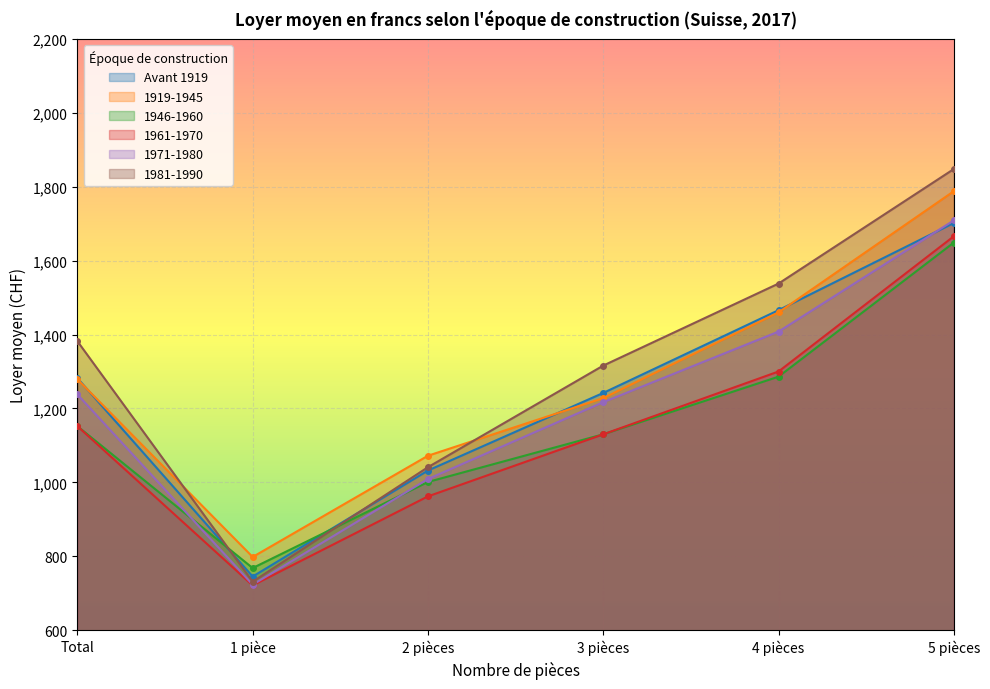

The value of 1961-1970 at 1 pièce is 409. True or false?

False